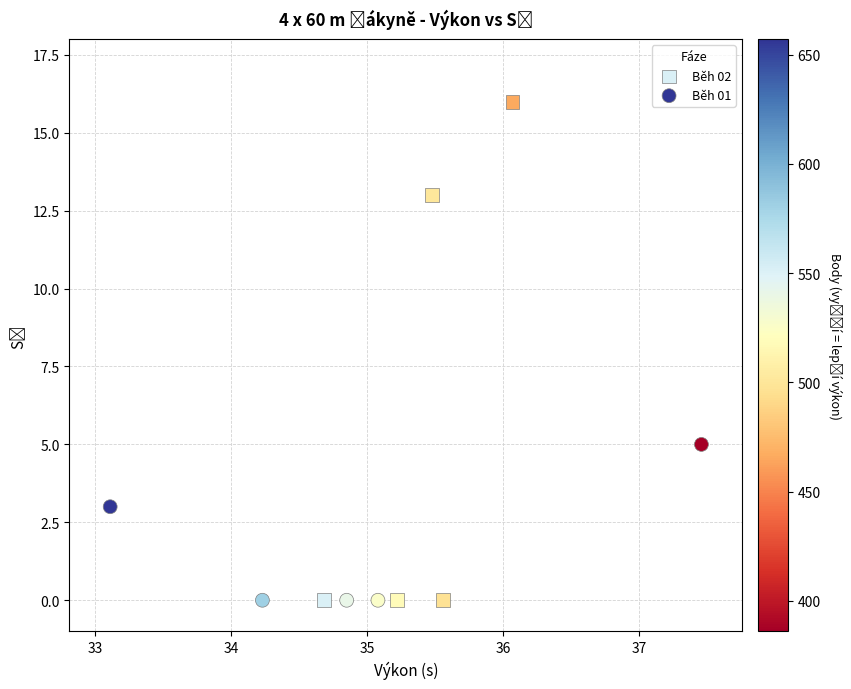

Which series reaches the maximum Y coordinate?

Běh 02